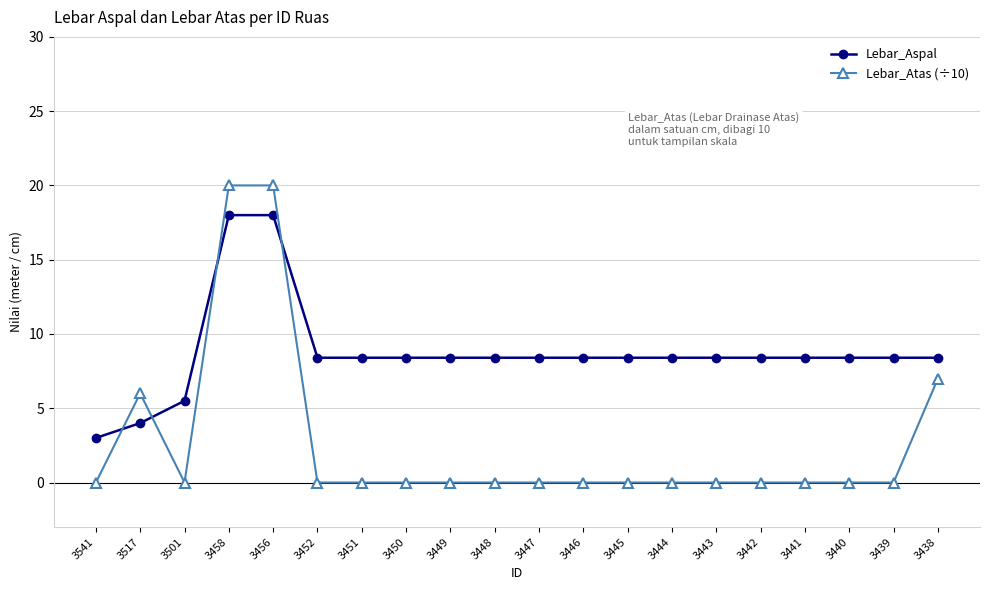

Reading left to right, list all the values displayed in this chart.

Lebar_Aspal: 3541=3.0	3517=4.0	3501=5.5	3458=18.0	3456=18.0	3452=8.4	3451=8.4	3450=8.4	3449=8.4	3448=8.4	3447=8.4	3446=8.4	3445=8.4	3444=8.4	3443=8.4	3442=8.4	3441=8.4	3440=8.4	3439=8.4	3438=8.4
Lebar_Atas (÷10): 3541=0.0	3517=6.0	3501=0.0	3458=20.0	3456=20.0	3452=0.0	3451=0.0	3450=0.0	3449=0.0	3448=0.0	3447=0.0	3446=0.0	3445=0.0	3444=0.0	3443=0.0	3442=0.0	3441=0.0	3440=0.0	3439=0.0	3438=7.0